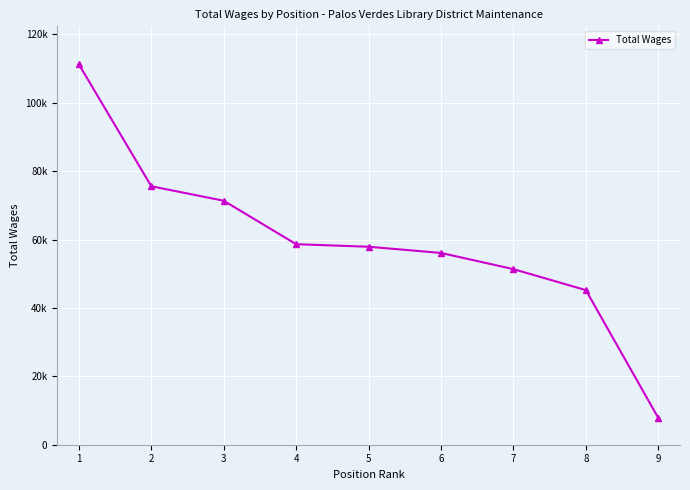

Is this an area chart (filled region under the line)?

No